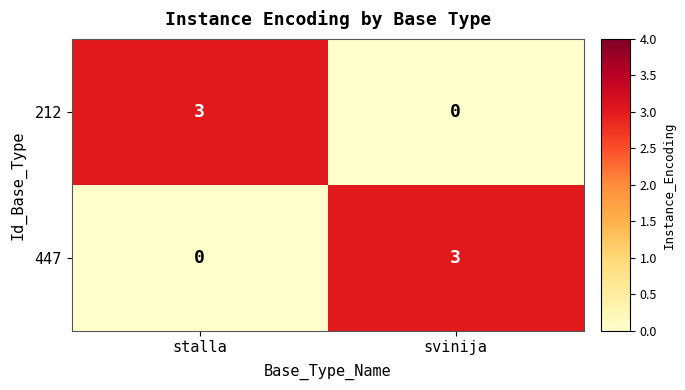

How many data points does each series have?

2